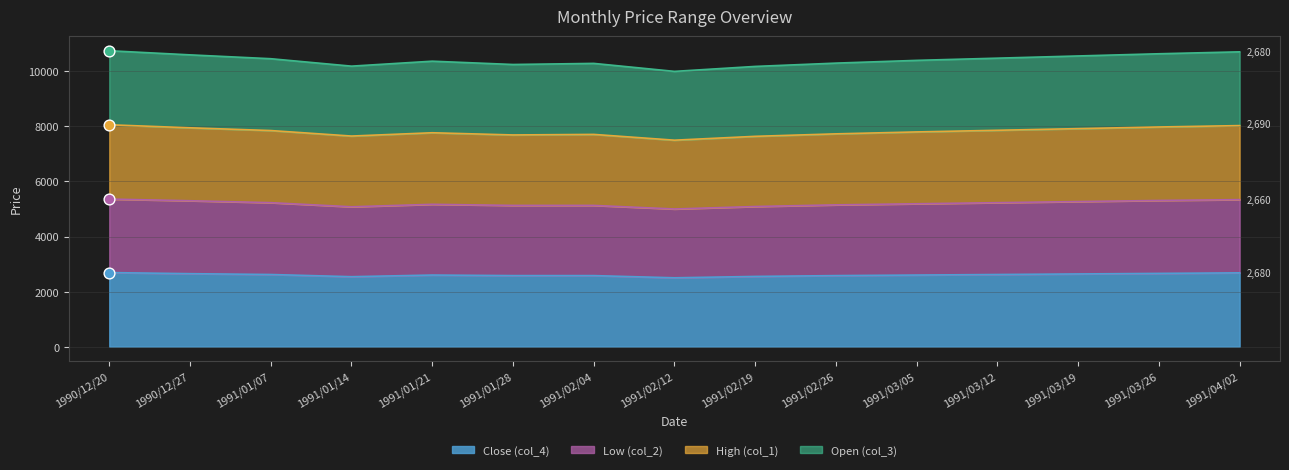

What are all the series names shown in the legend?

Close (col_4), Low (col_2), High (col_1), Open (col_3)